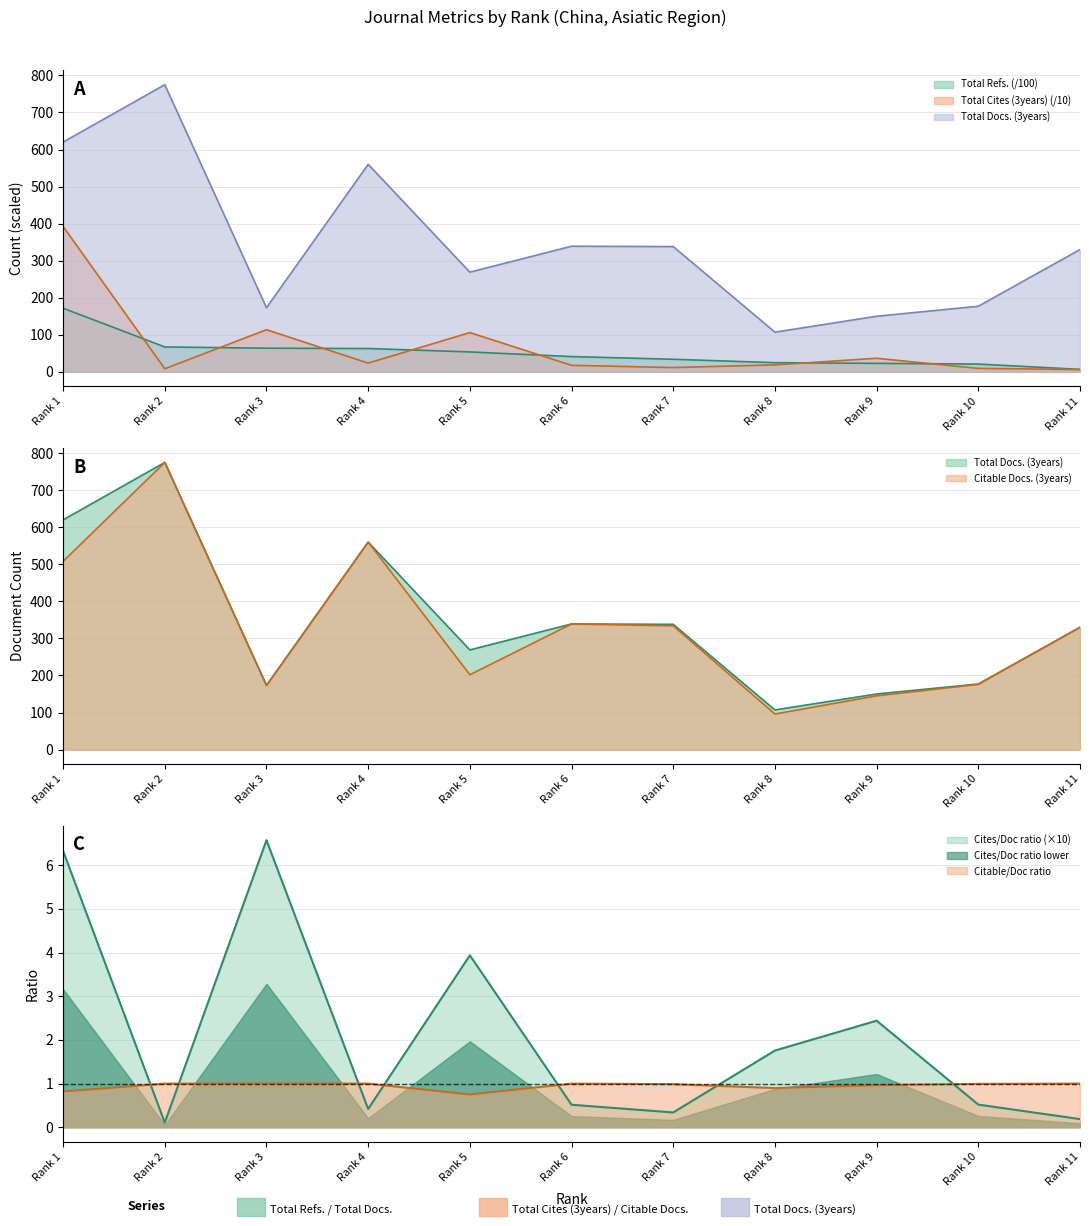

Reading left to right, list all the values displayed in this chart.

Total Docs. (3years): 620.0	775.0	173.0	560.0	269.0	339.0	338.0	107.0	150.0	177.0	330.0
Total Refs.: 171.7	67.1	63.7	62.9	53.7	41.1	33.9	24.7	22.8	21.0	6.6
Total Cites (3years): 392.3	8.3	113.7	23.5	105.9	17.5	11.5	18.8	36.6	9.2	6.2
Citable Docs. (3years): 508.0	775.0	173.0	560.0	202.0	339.0	334.0	96.0	145.0	176.0	330.0